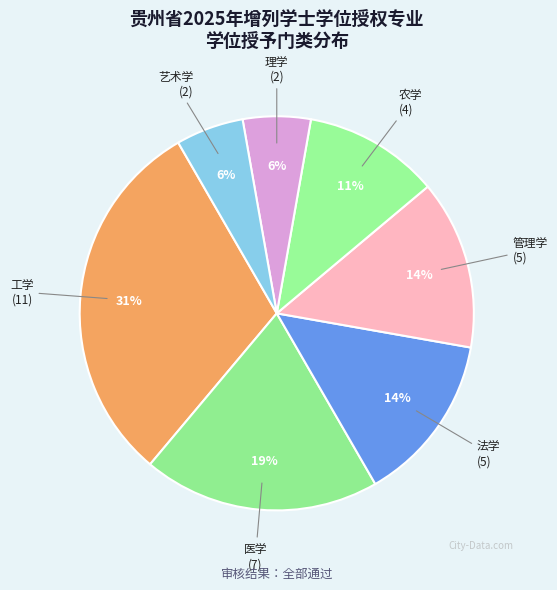

How many slices are in this pie chart?

7